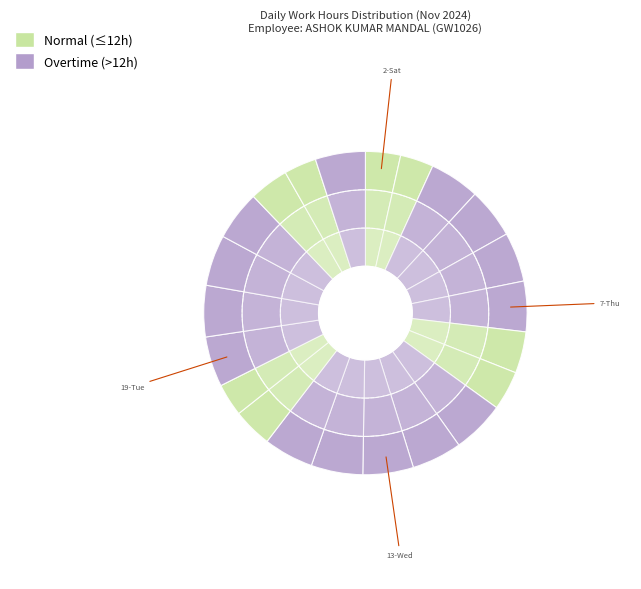

To the nearest percent, what portion does 11-Mon represent?

5%